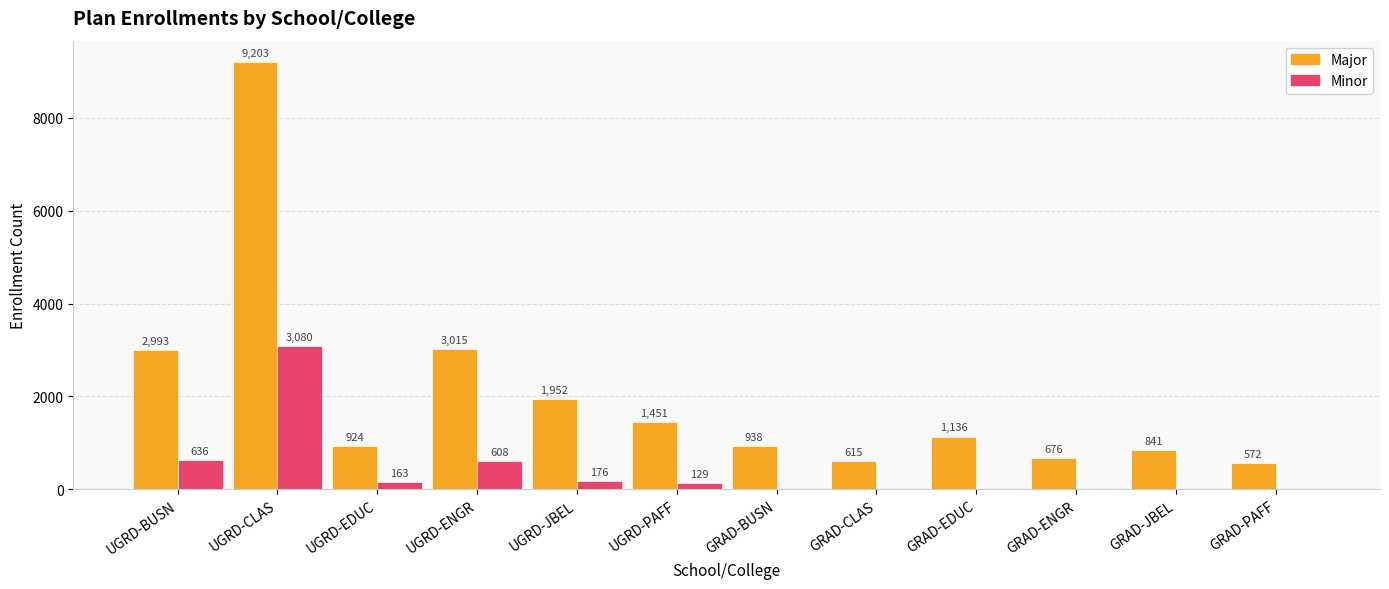

At which label does Major reach its peak?

UGRD-CLAS